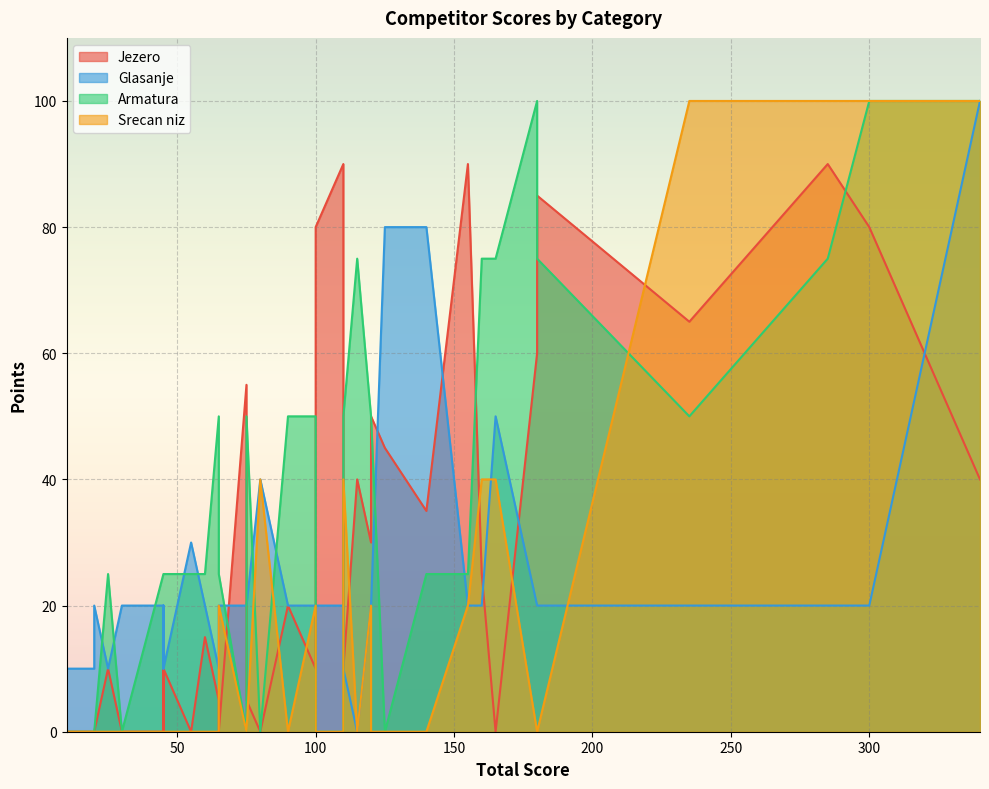

How many lines are shown in the chart?

4